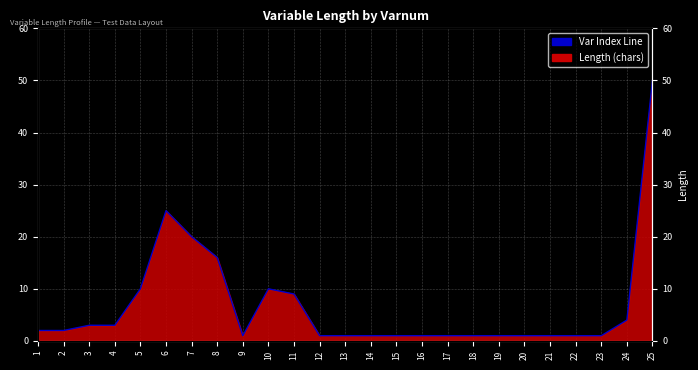

Reading left to right, extract all data points from this chart.

1=2	2=2	3=3	4=3	5=10	6=25	7=20	8=16	9=1	10=10	11=9	12=1	13=1	14=1	15=1	16=1	17=1	18=1	19=1	20=1	21=1	22=1	23=1	24=4	25=50